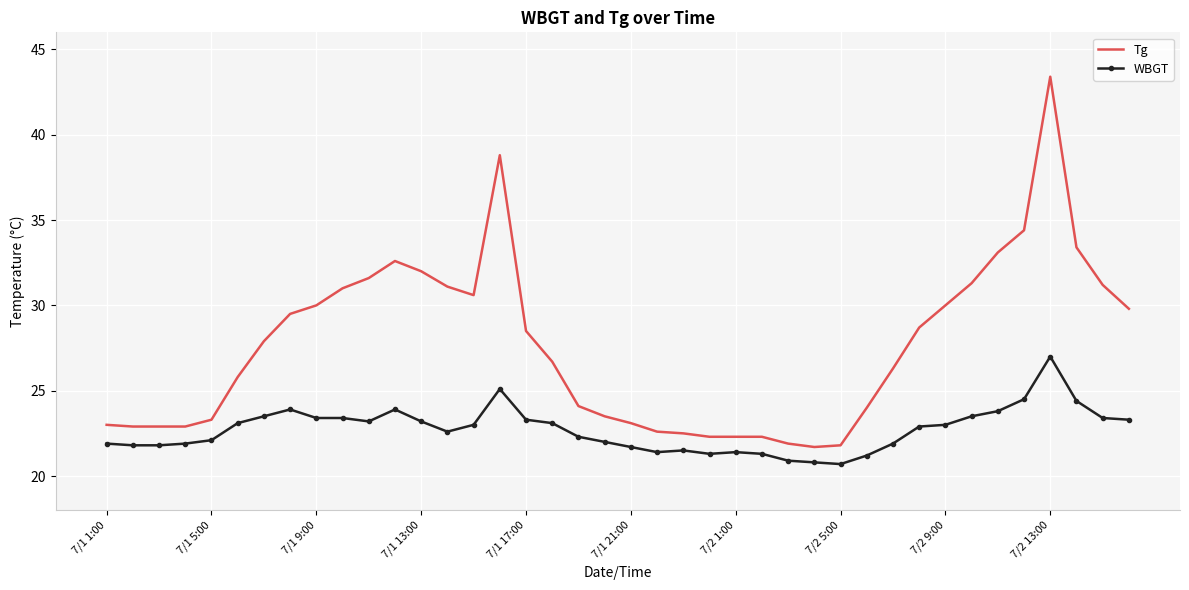

What is the lowest value of the WBGT series?

20.7